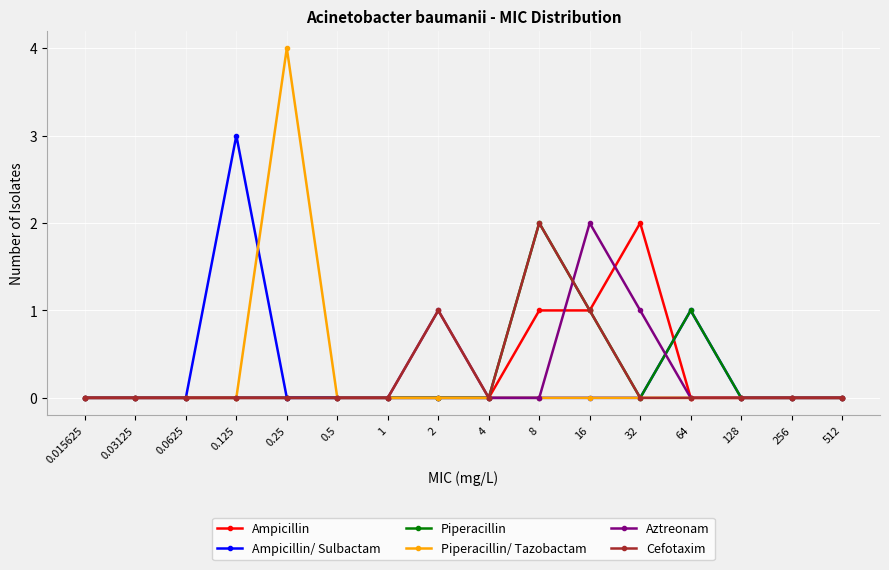

What is the maximum value shown in the chart?

4